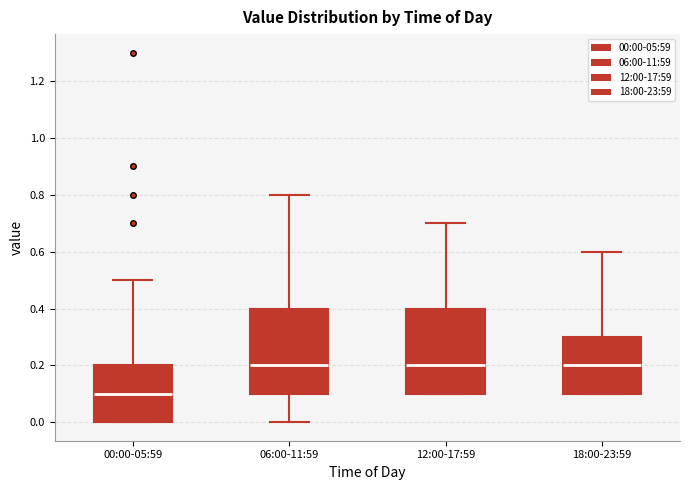

Reading left to right, read every box against the y-axis: the position of its median line, the range the box covers, and the ends of its whiskers. The values are not printed on the chart, so give them approximately, as read against the axis.

00:00-05:59: median 0.1, box 0.0 to 0.2, whiskers 0.0 to 0.5
06:00-11:59: median 0.2, box 0.1 to 0.4, whiskers 0.0 to 0.8
12:00-17:59: median 0.2, box 0.1 to 0.4, whiskers 0.1 to 0.7
18:00-23:59: median 0.2, box 0.1 to 0.3, whiskers 0.1 to 0.6